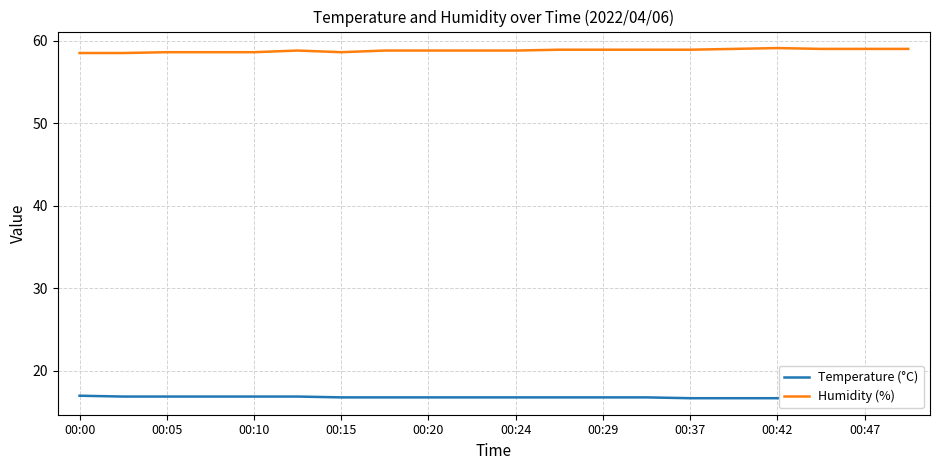

Reading left to right, extract all data points from this chart.

Temperature (°C): 17.0	16.9	16.9	16.9	16.9	16.9	16.8	16.8	16.8	16.8	16.8	16.8	16.8	16.8	16.7	16.7	16.7	16.8	16.7	16.7
Humidity (%): 58.5	58.5	58.6	58.6	58.6	58.8	58.6	58.8	58.8	58.8	58.8	58.9	58.9	58.9	58.9	59.0	59.1	59.0	59.0	59.0